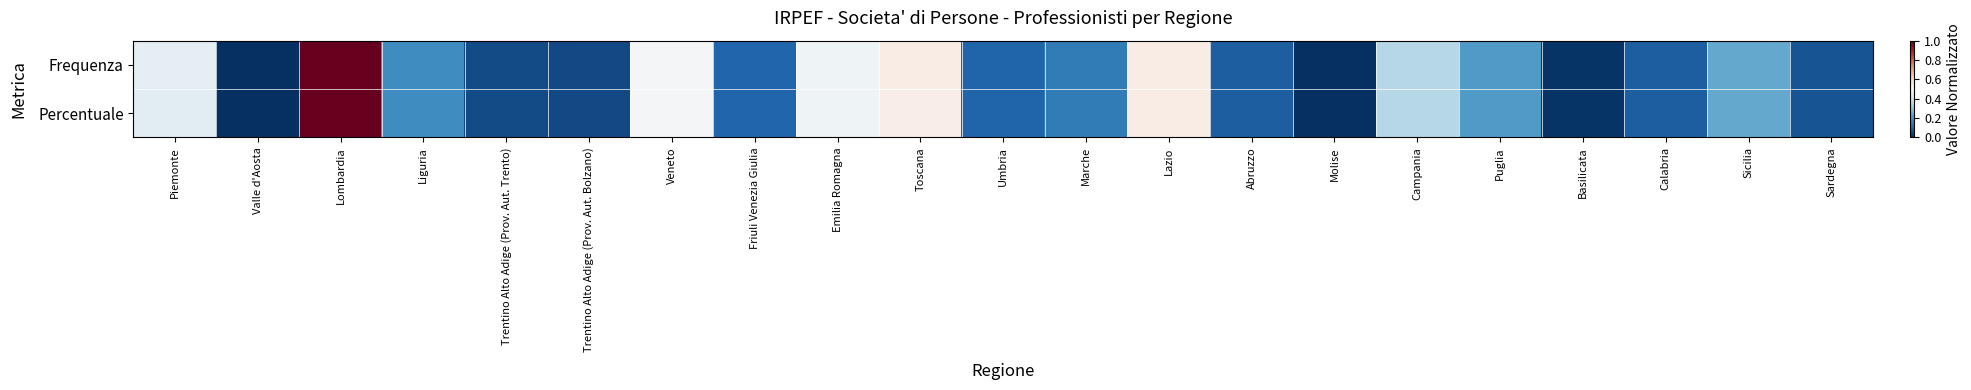

List the series in order of their overall mean, lowest first.

Percentuale, Frequenza